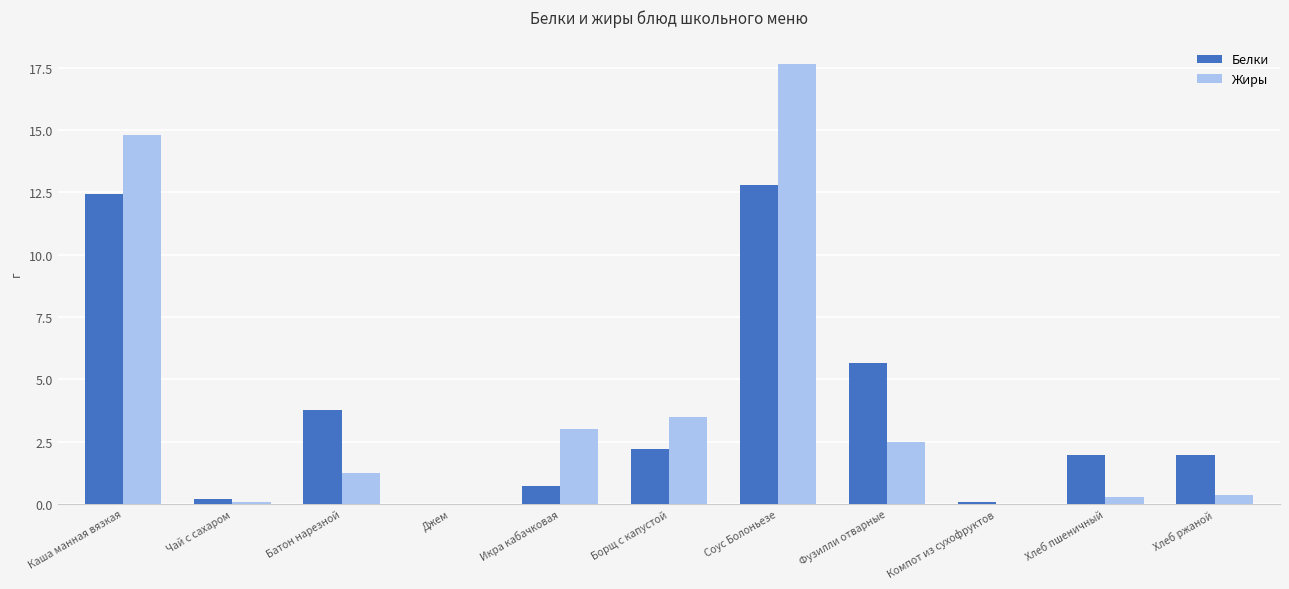

At which label does Белки first exceed 1?

Каша манная вязкая